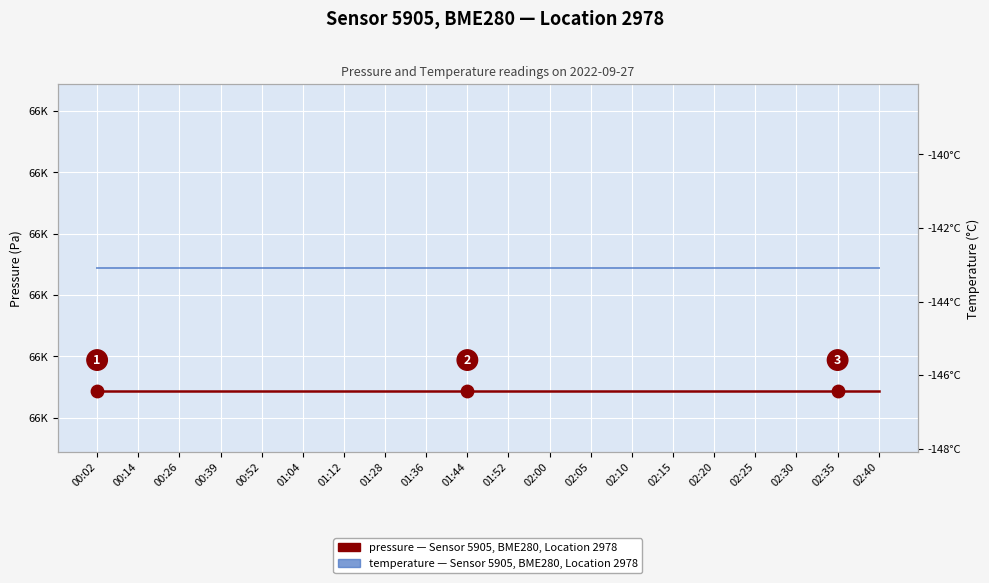

Which series reaches the maximum Y coordinate?

pressure (Pa)